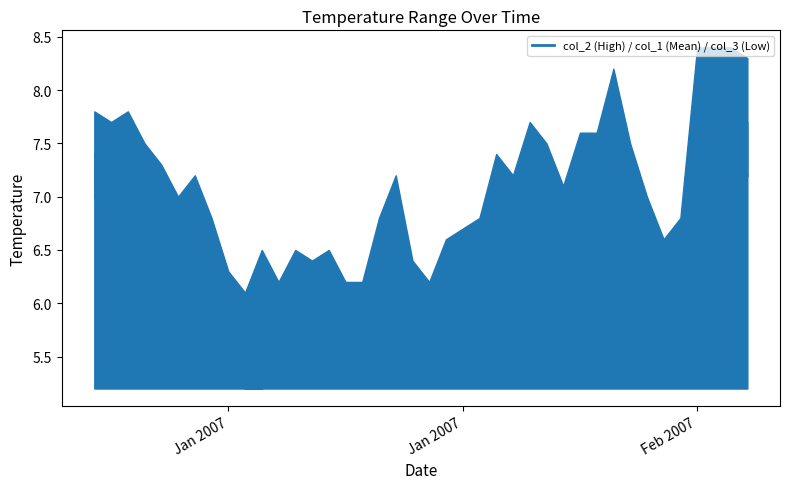

Which category has the lowest value in the col_1 (Mean) series?

2007/01/10